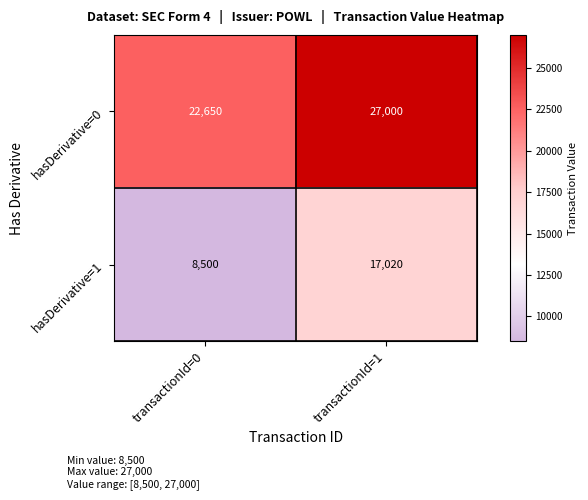

Is the value of hasDerivative=0 at transactionId=1 greater than the value of hasDerivative=1 at transactionId=0?

Yes